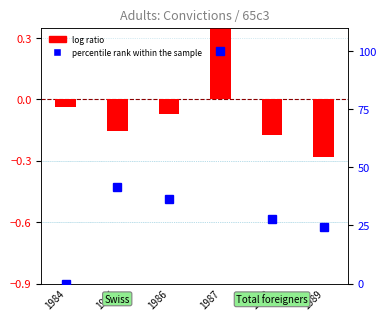

How many values in log ratio are below zero?

5